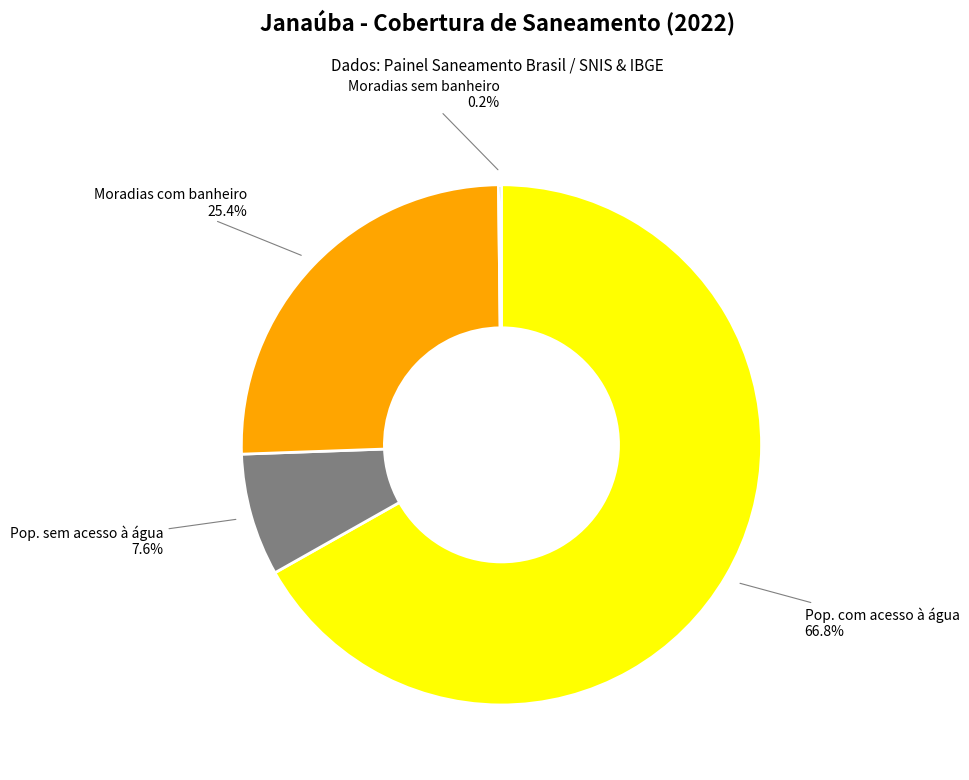

To the nearest percent, what is the difference between the largest and smallest slice percentages?

67%